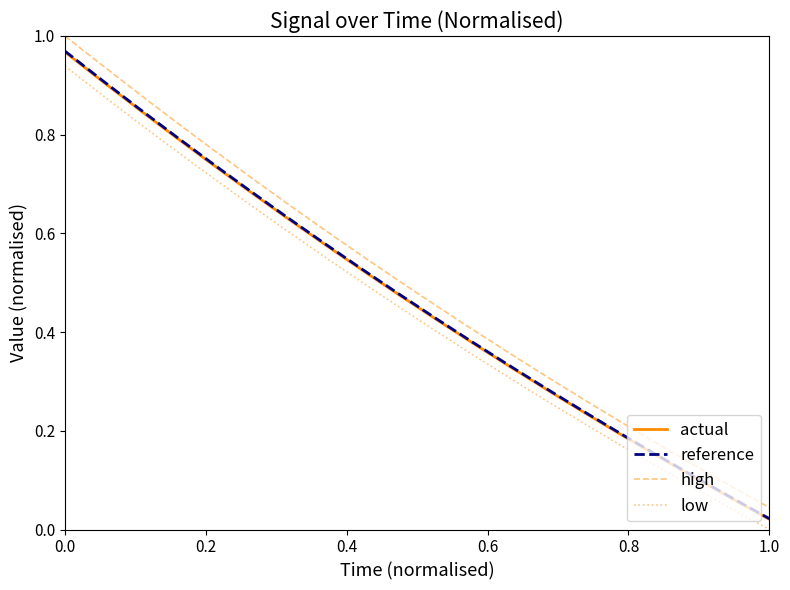

True or false: reference and high cross at least once.

False